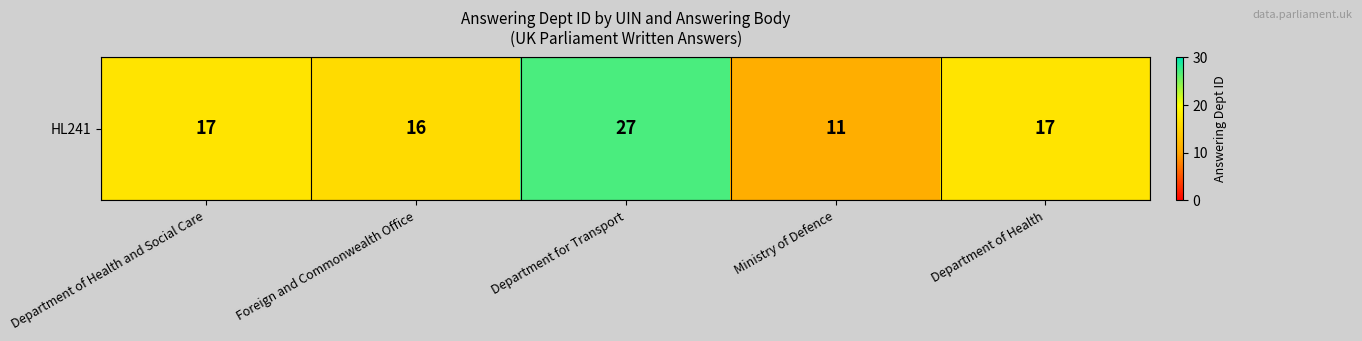

True or false: the data shows 6 at Department for Transport.

False